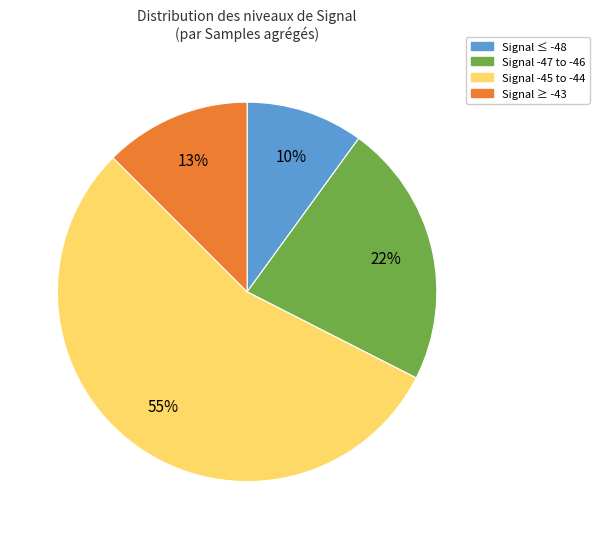

To the nearest percent, what is the average slice percentage?

25%